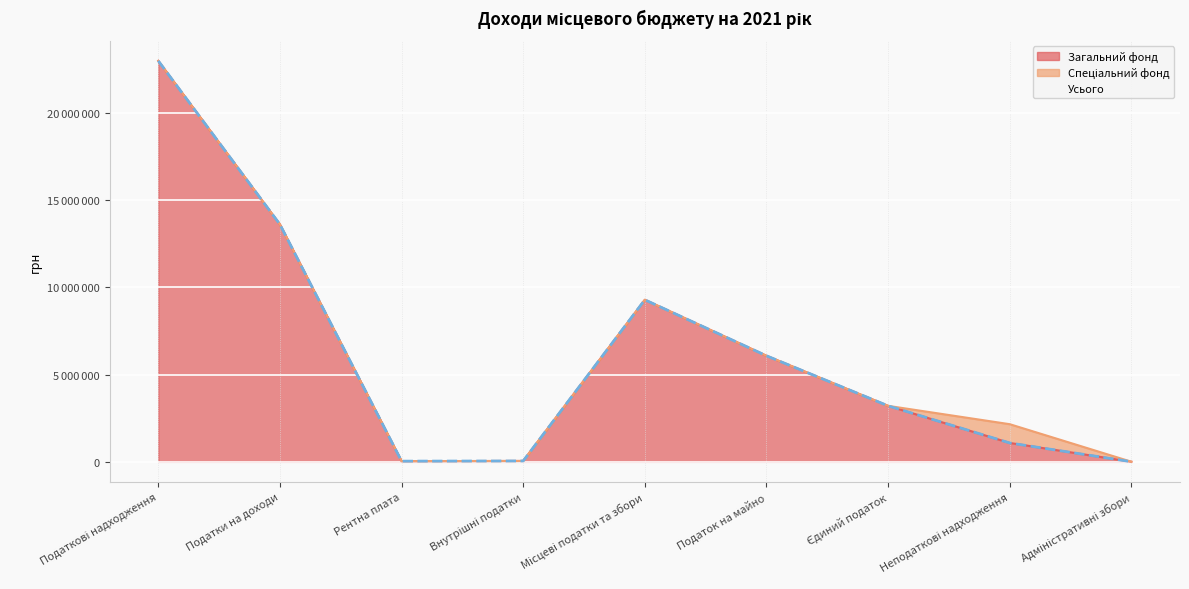

Is the value of Усього at Податкові надходження greater than the value of Загальний фонд at Рентна плата?

Yes